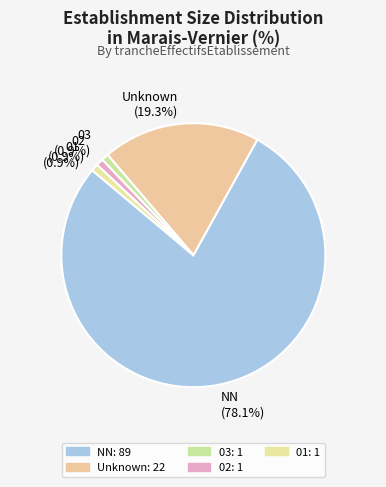

What portion of the pie excludes 03 (0.9%)?

99.1%